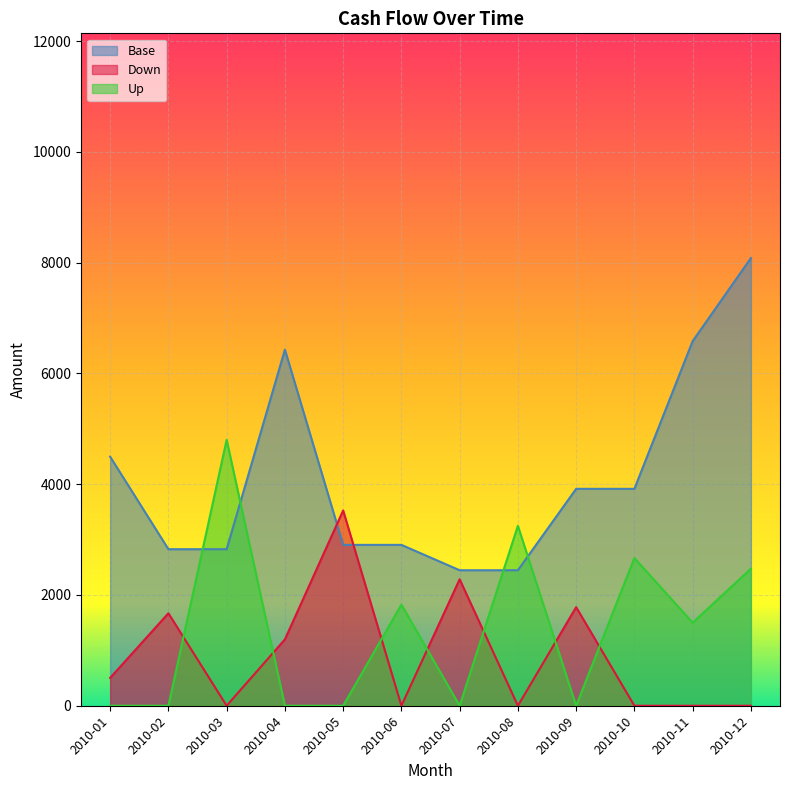

Reading left to right, extract all data points from this chart.

Base: 2010-01=4497	2010-02=2827	2010-03=2827	2010-04=6431	2010-05=2905	2010-06=2905	2010-07=2447	2010-08=2447	2010-09=3917	2010-10=3917	2010-11=6584	2010-12=8084
Down: 2010-01=503	2010-02=1670	2010-03=0	2010-04=1198	2010-05=3526	2010-06=0	2010-07=2284	2010-08=0	2010-09=1780	2010-10=0	2010-11=0	2010-12=0
Up: 2010-01=0	2010-02=0	2010-03=4802	2010-04=0	2010-05=0	2010-06=1826	2010-07=0	2010-08=3250	2010-09=0	2010-10=2667	2010-11=1500	2010-12=2475